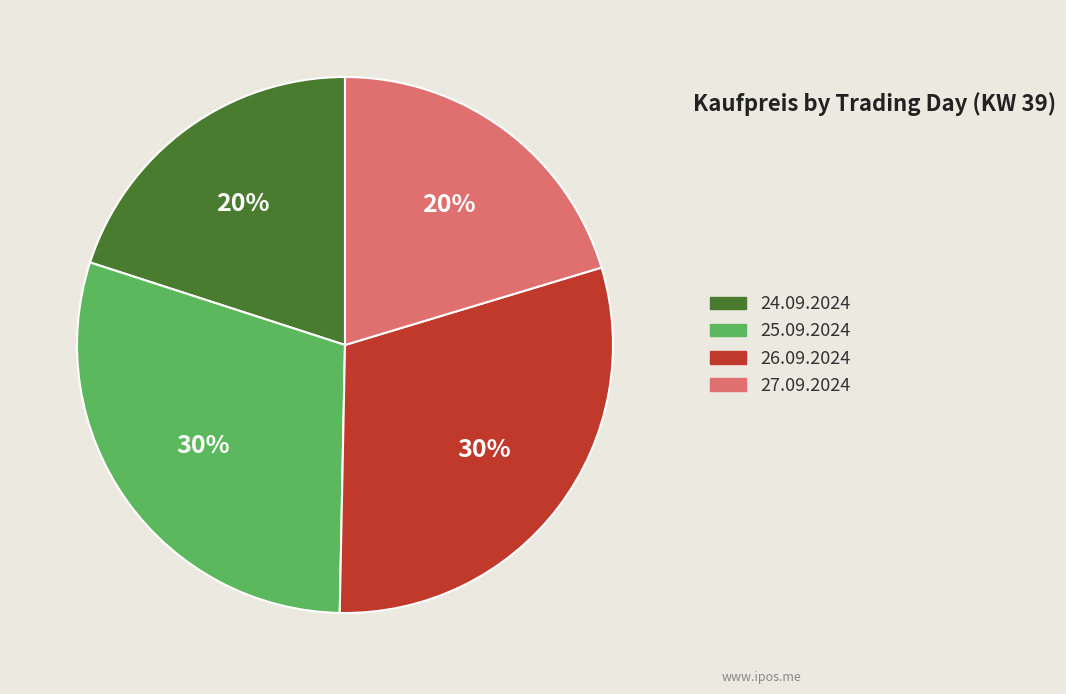

Between 25.09.2024 and 27.09.2024, which is larger?

25.09.2024